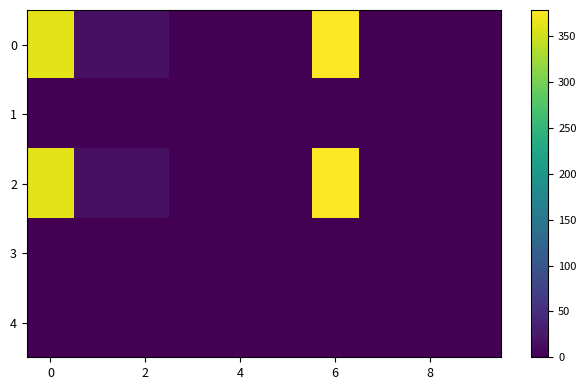

Reading left to right, list all the values displayed in this chart.

0: 363.2	15.6	15.6	0.0	0.0	0.0	378.8	0.0	0.0	0.0
1: 0.0	0.0	0.0	0.0	0.0	0.0	0.0	0.0	0.0	0.0
2: 363.2	15.6	15.6	0.0	0.0	0.0	378.8	0.0	0.0	0.0
3: 0.0	0.0	0.0	0.0	0.0	0.0	0.0	0.0	0.0	0.0
4: 0.0	0.0	0.0	0.0	0.0	0.0	0.0	0.0	0.0	0.0